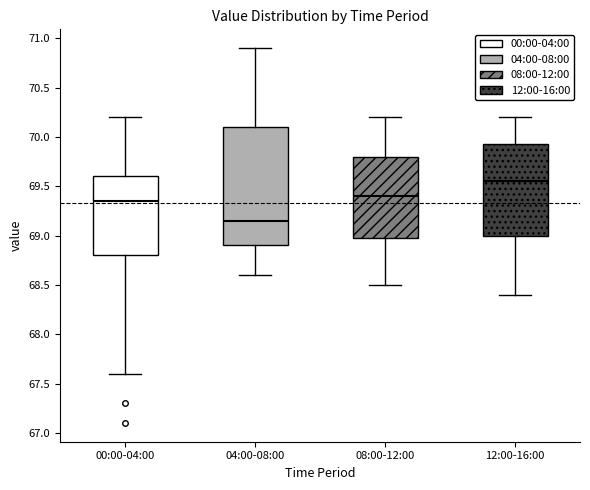

Where is the upper edge of the box for 00:00-04:00 on the y-axis? The values are not printed on the chart, so give them approximately, as read against the axis.

69.60